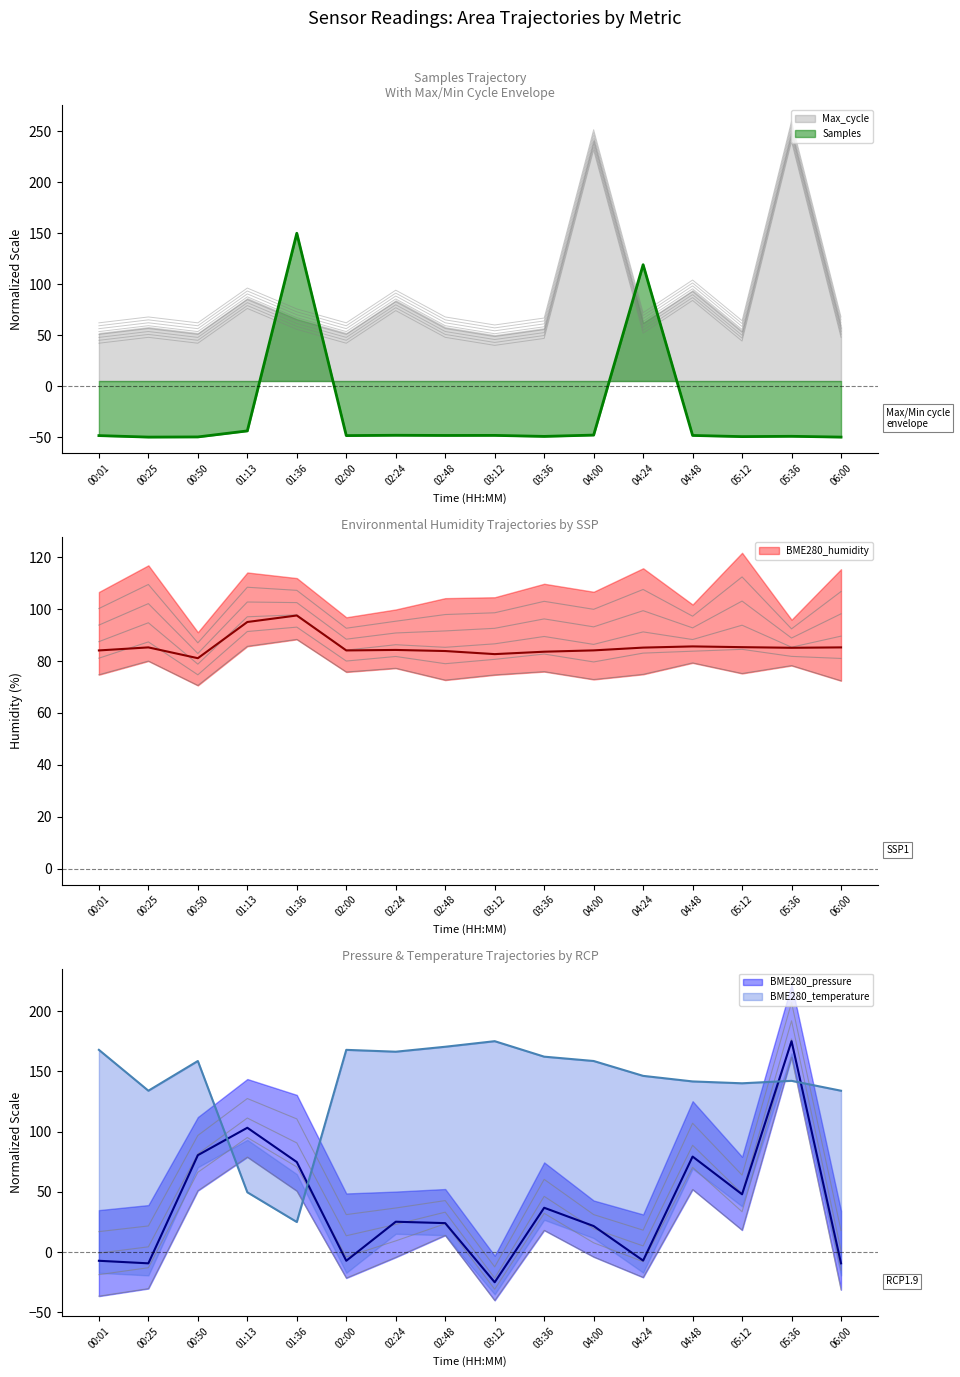

Reading right to left, what are all the values shown in this chart?

Samples: 06:00=-50.0	05:36=-49.2	05:12=-49.5	04:48=-48.4	04:24=119.1	04:00=-48.0	03:36=-49.3	03:12=-48.3	02:48=-48.4	02:24=-48.2	02:00=-48.5	01:36=150.0	01:13=-43.9	00:50=-49.8	00:25=-50.0	00:01=-48.5
Max_cycle: 06:00=65.0	05:36=257.1	05:12=61.3	04:48=101.2	04:24=69.2	04:00=248.7	03:36=64.0	03:12=57.1	02:48=65.0	02:24=91.3	02:00=59.2	01:36=72.9	01:13=93.4	00:50=59.2	00:25=65.0	00:01=59.2
BME280_humidity: 06:00=85.3	05:36=85.1	05:12=85.3	04:48=85.6	04:24=85.2	04:00=84.1	03:36=83.6	03:12=82.7	02:48=83.9	02:24=84.3	02:00=84.1	01:36=97.5	01:13=95.0	00:50=81.1	00:25=85.3	00:01=84.1
BME280_pressure: 06:00=-9.3	05:36=175.0	05:12=48.0	04:48=79.3	04:24=-7.0	04:00=21.6	03:36=36.8	03:12=-25.0	02:48=24.1	02:24=25.2	02:00=-7.2	01:36=74.7	01:13=103.2	00:50=80.4	00:25=-9.3	00:01=-7.2
BME280_temperature: 06:00=133.9	05:36=142.1	05:12=140.1	04:48=141.6	04:24=146.2	04:00=158.6	03:36=162.2	03:12=175.0	02:48=170.4	02:24=166.3	02:00=167.8	01:36=25.0	01:13=49.7	00:50=158.6	00:25=133.9	00:01=167.8